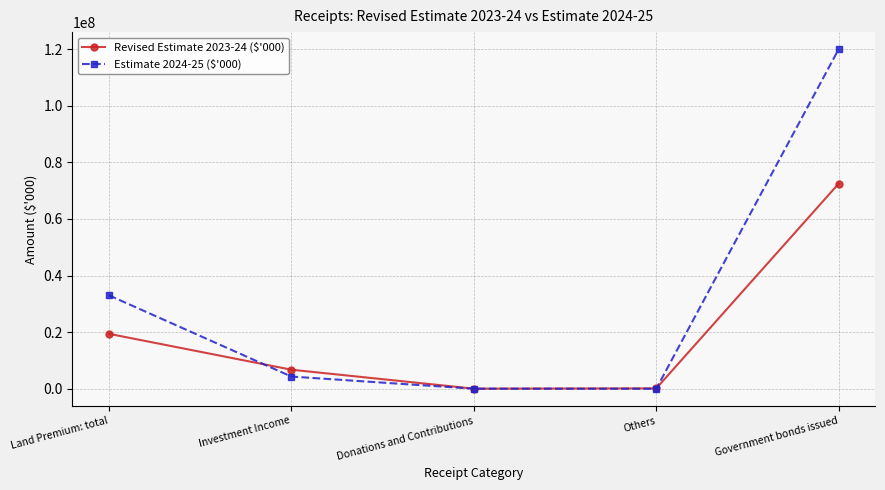

How many intersections are there between Estimate 2024-25 ($'000) and Revised Estimate 2023-24 ($'000)?

2